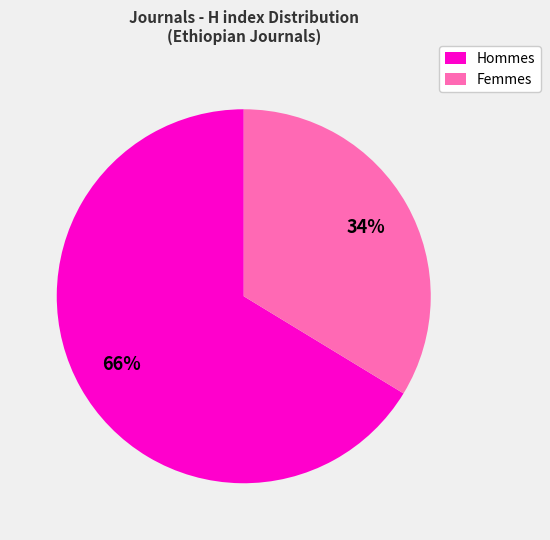

Which has a higher value, Femmes or Hommes?

Hommes